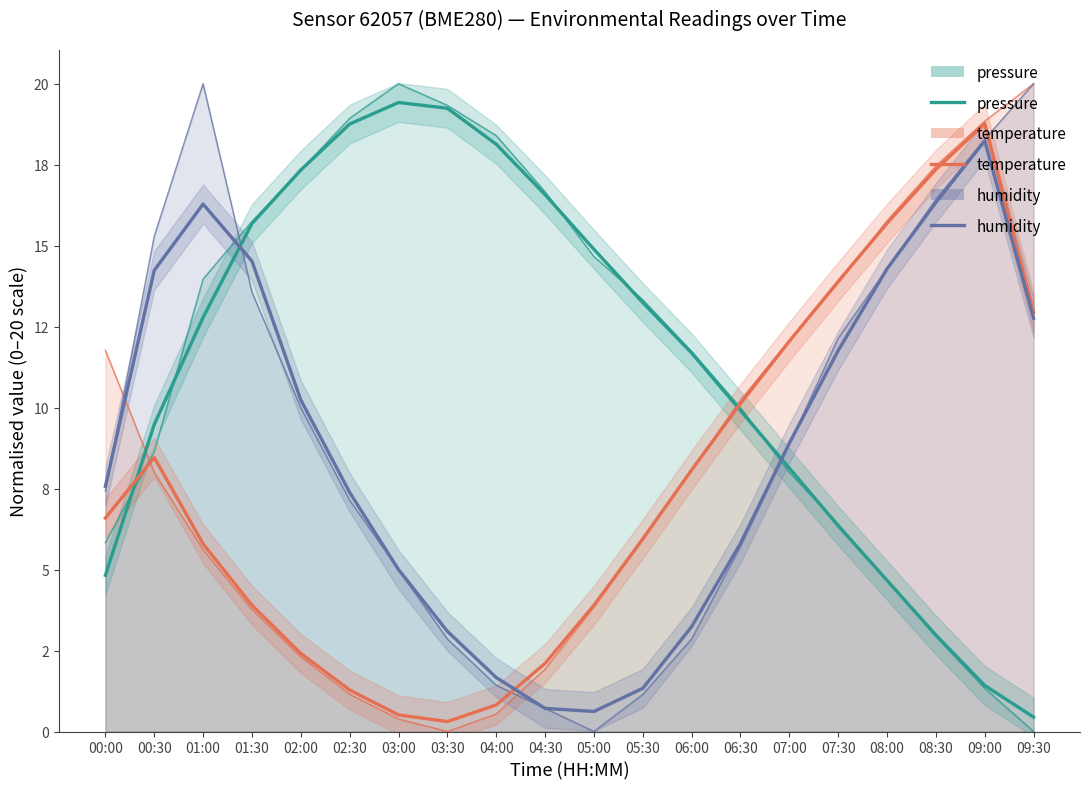

True or false: humidity (trend) and temperature (trend) intersect in this chart.

True